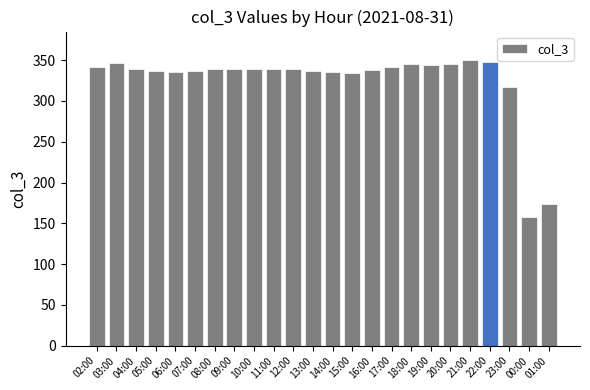

What position from the left is 07:00?

6